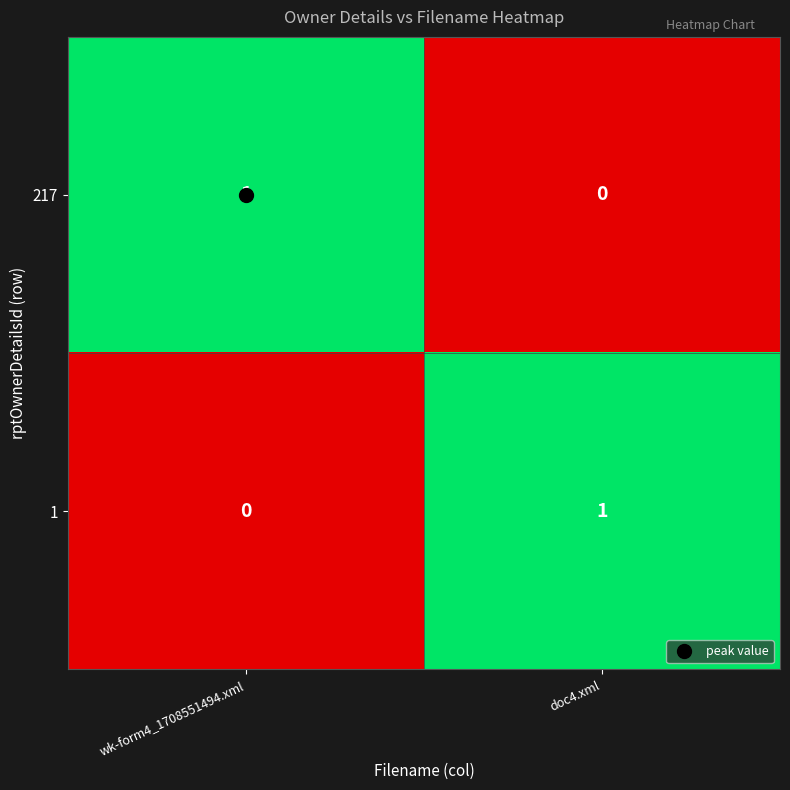

How many data points does each series have?

2